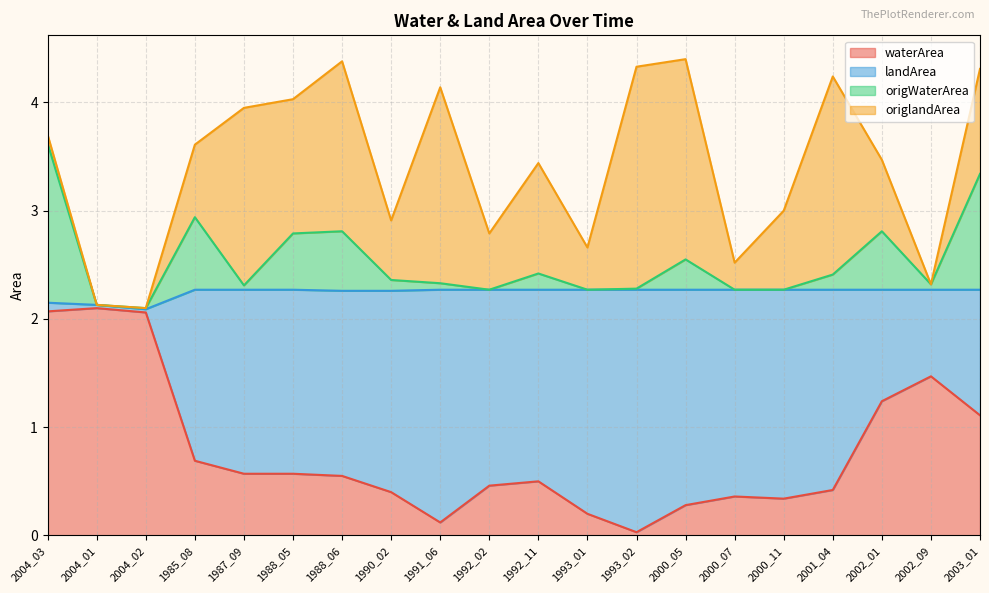

What are all the series names shown in the legend?

waterArea, landArea, origWaterArea, origlandArea